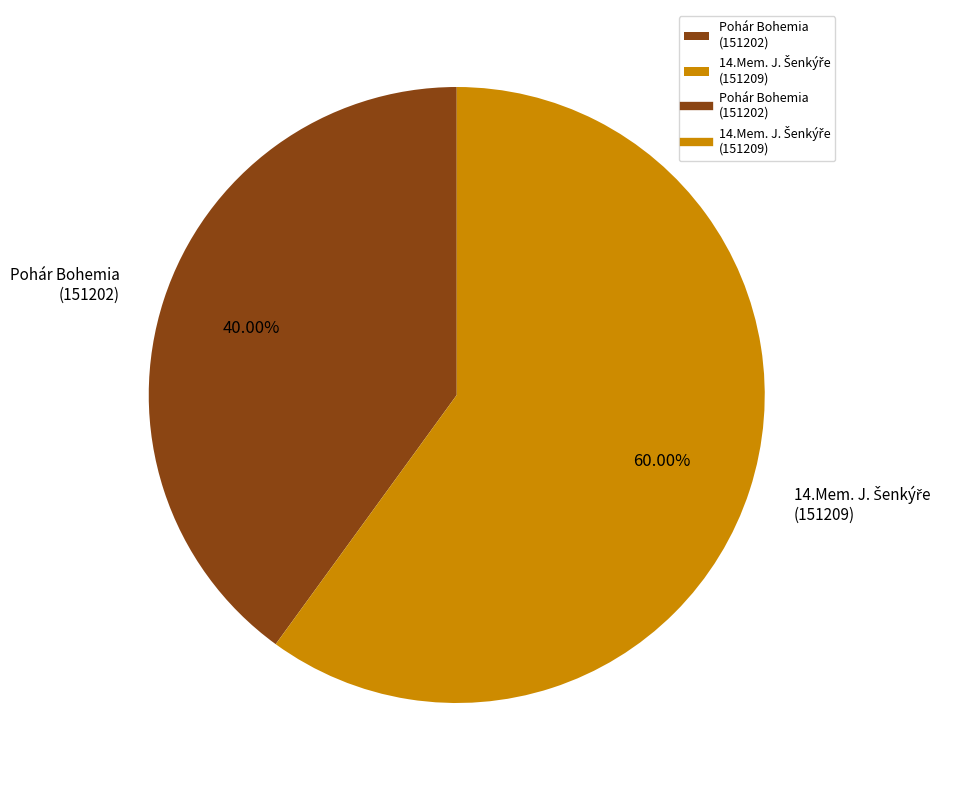

To the nearest percent, what is the average slice percentage?

50%